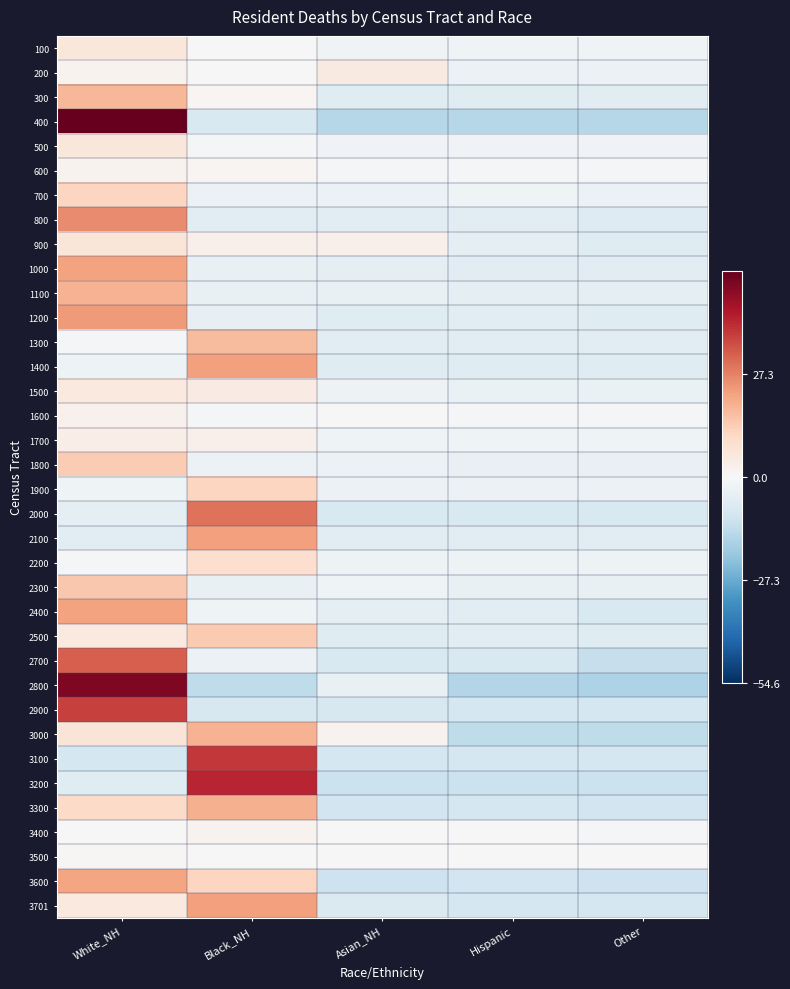

What is the total value across all series at Asian_NH?

-169.2